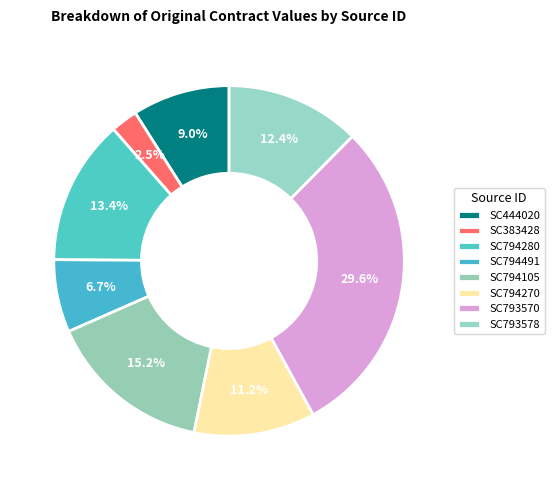

How many segments does this pie chart have?

8